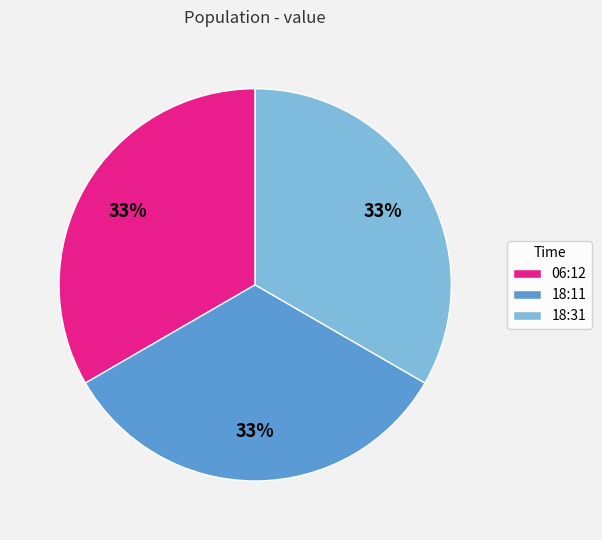

What percentage is the 06:12 slice, to the nearest percent?

33%